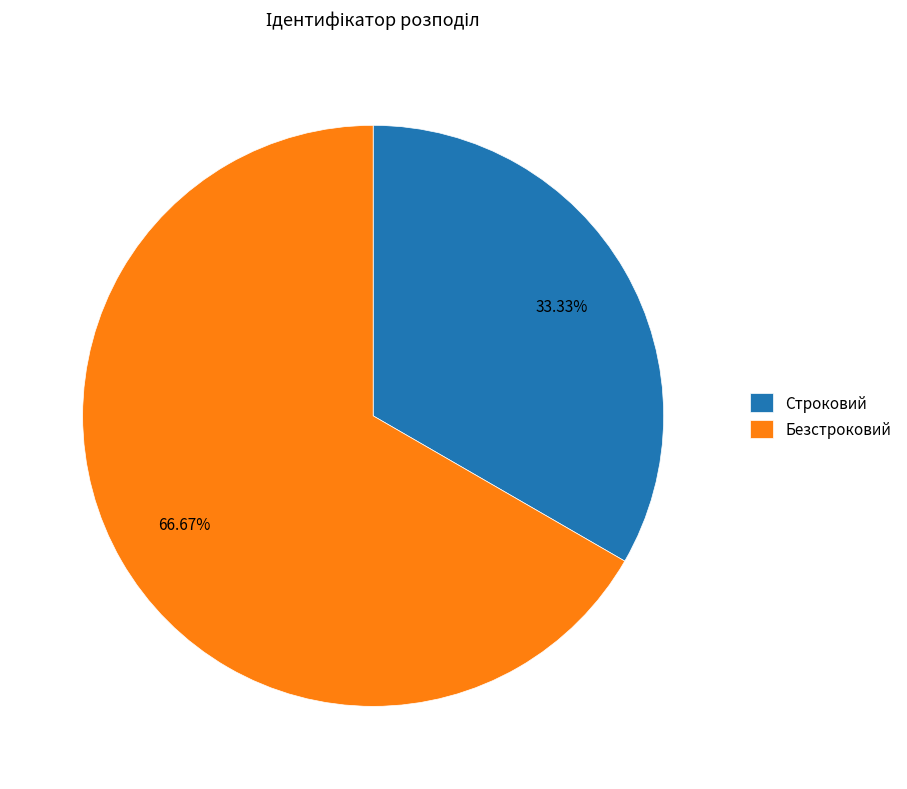

How many slices are in this pie chart?

2